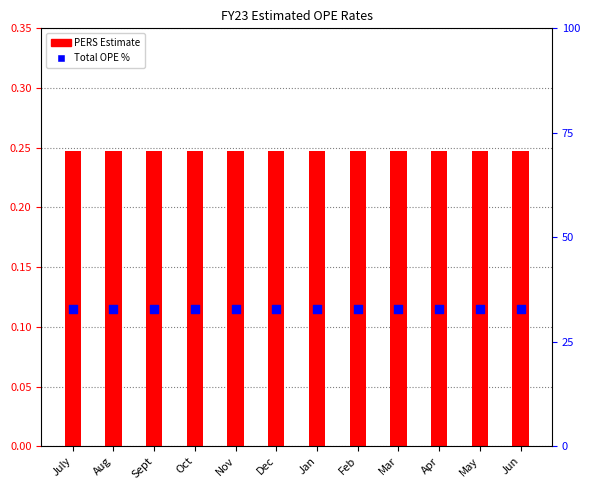

Which series reaches the minimum Y coordinate?

PERS Estimate